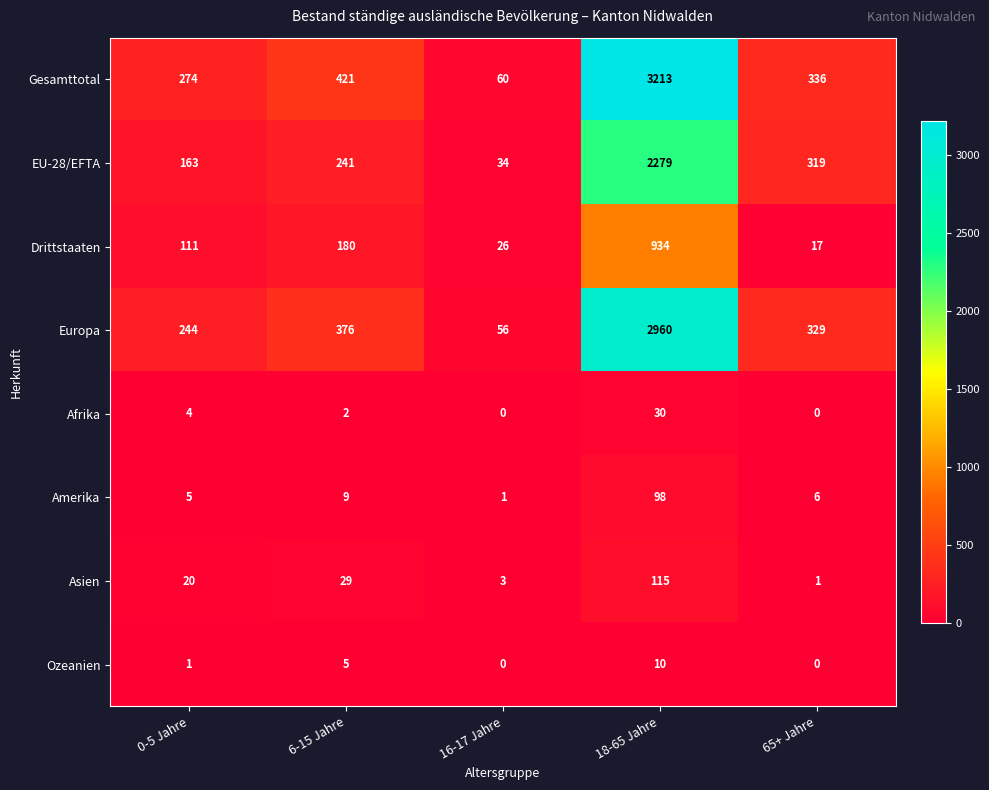

Which category has the highest value across all series?

18-65 Jahre